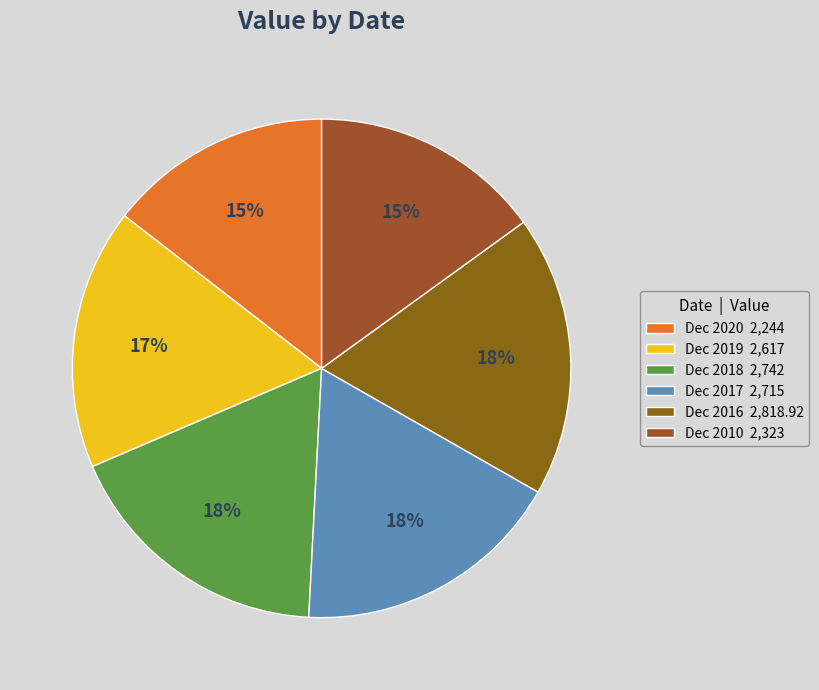

The Dec 2020 slice represents 15% of the pie. True or false?

True